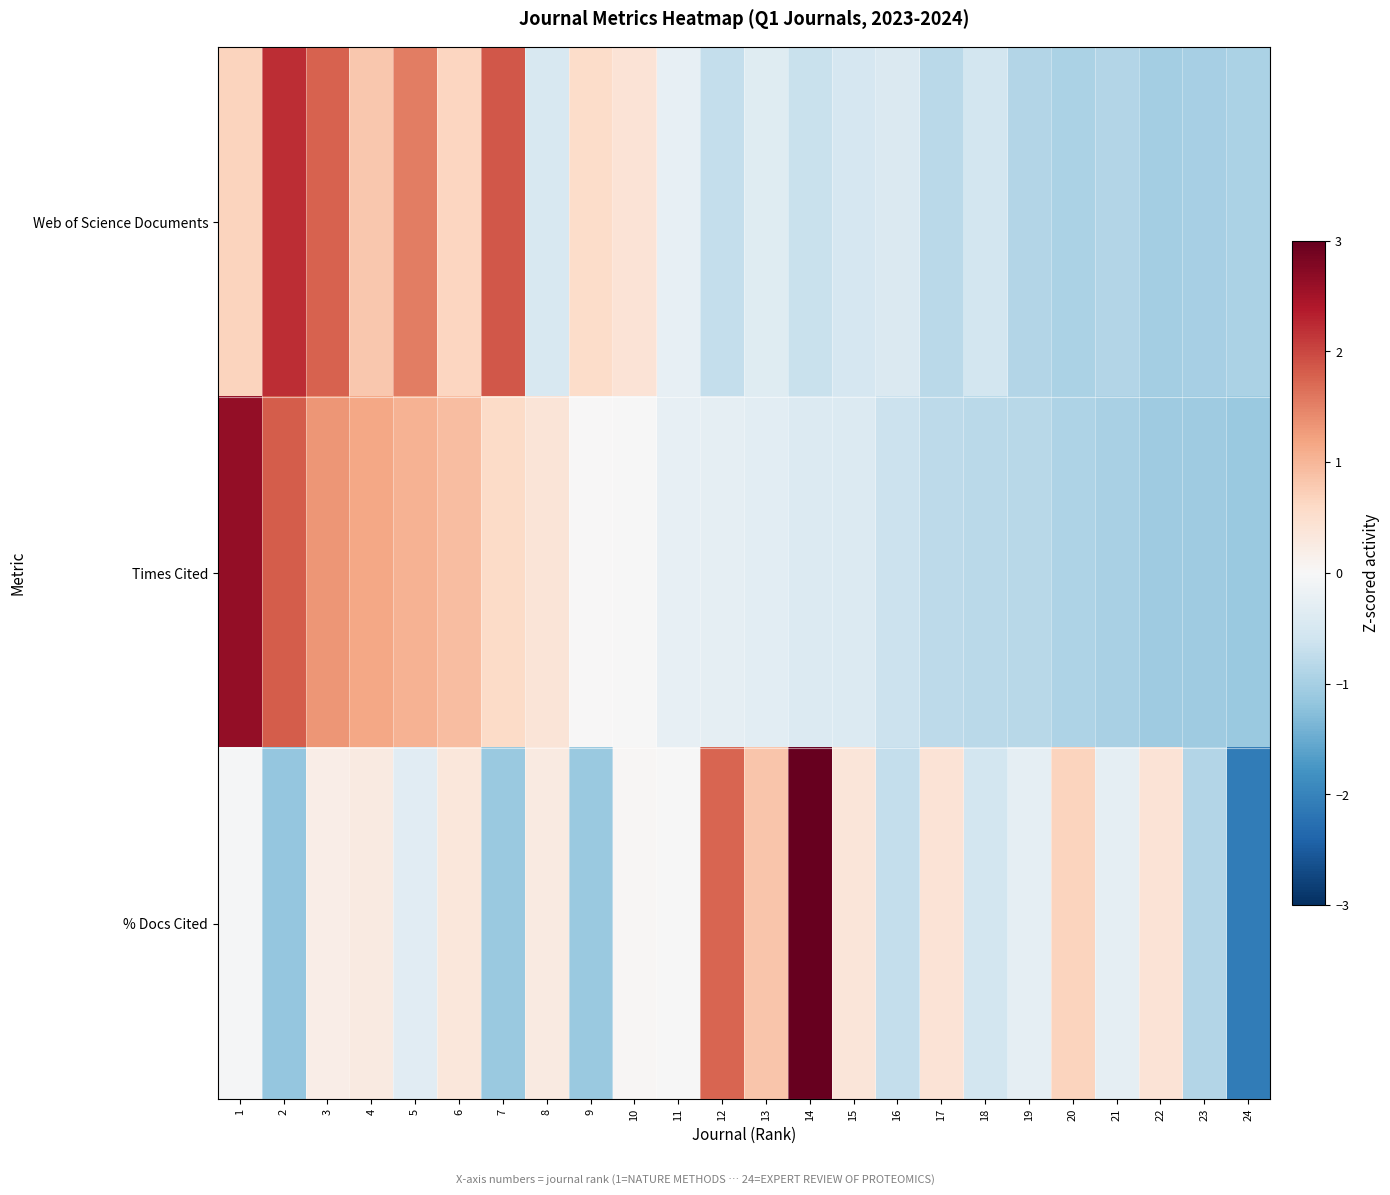

Rank the series by their maximum value, from highest to lowest.

% Docs Cited, Times Cited, Web of Science Documents